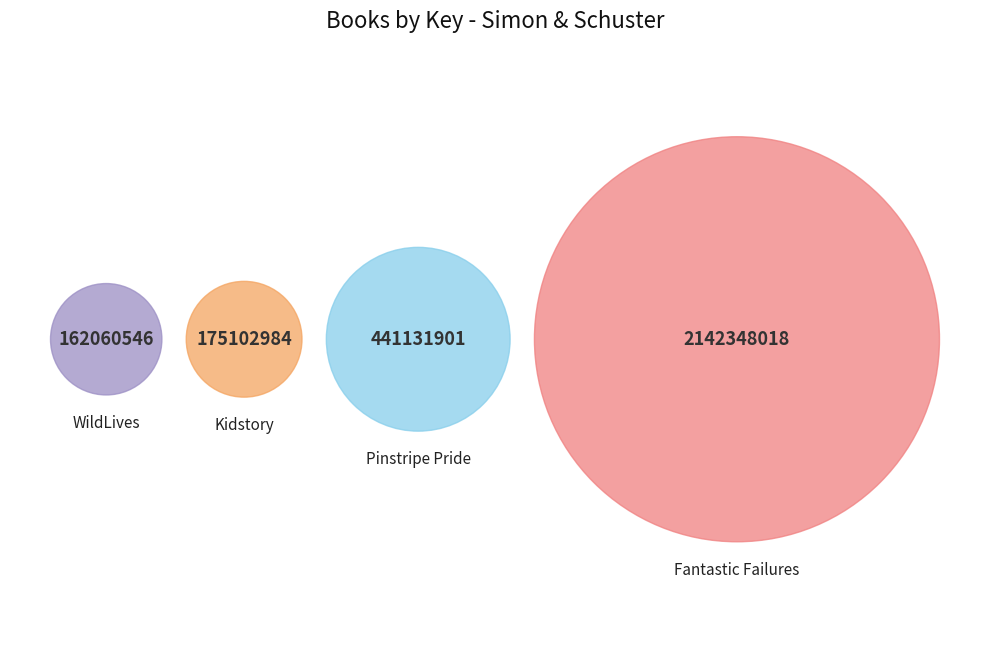

What percentage is the Kidstory slice, to the nearest percent?

6%